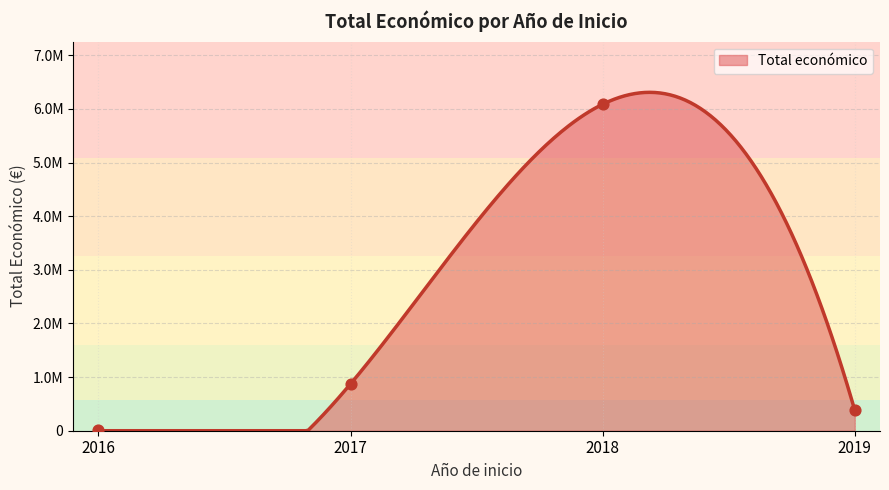

Which has a higher value, 2018 or 2017?

2018